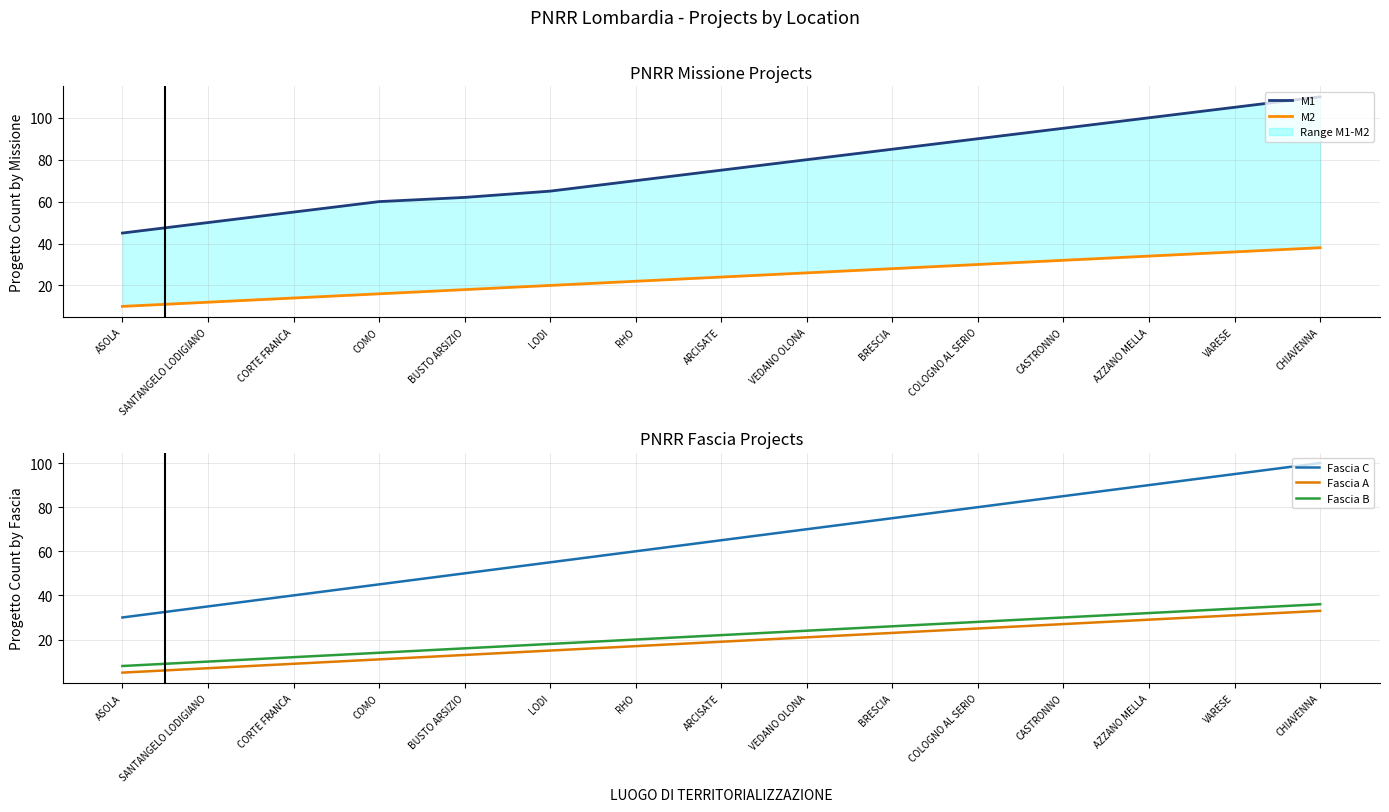

How many lines are shown in the chart?

5